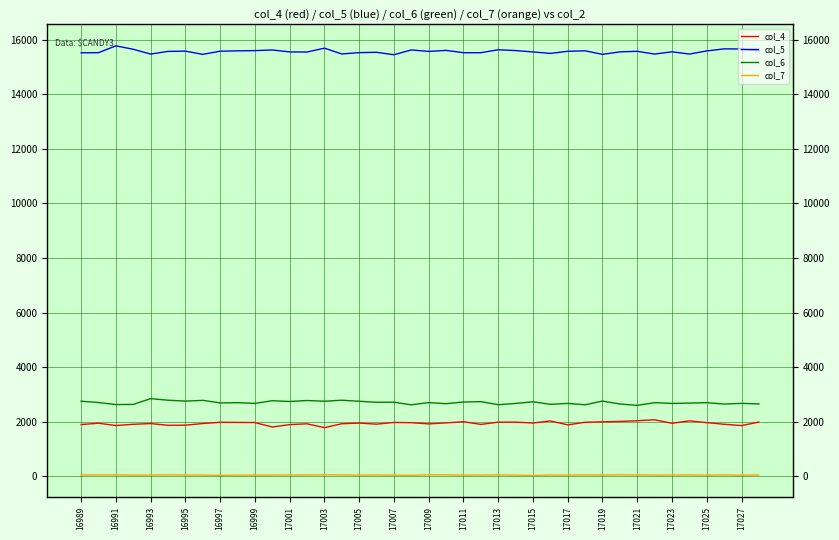

Where is col_5 nearest to the value 15615?

21